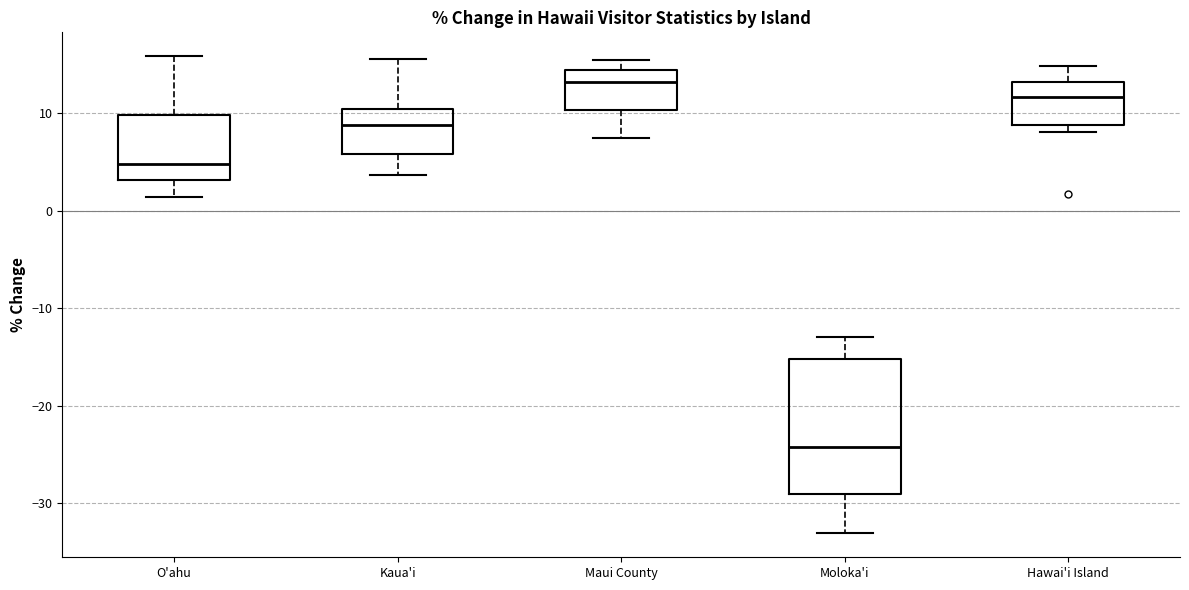

Which box is the tallest, from its lower edge to its upper edge?

Moloka'i